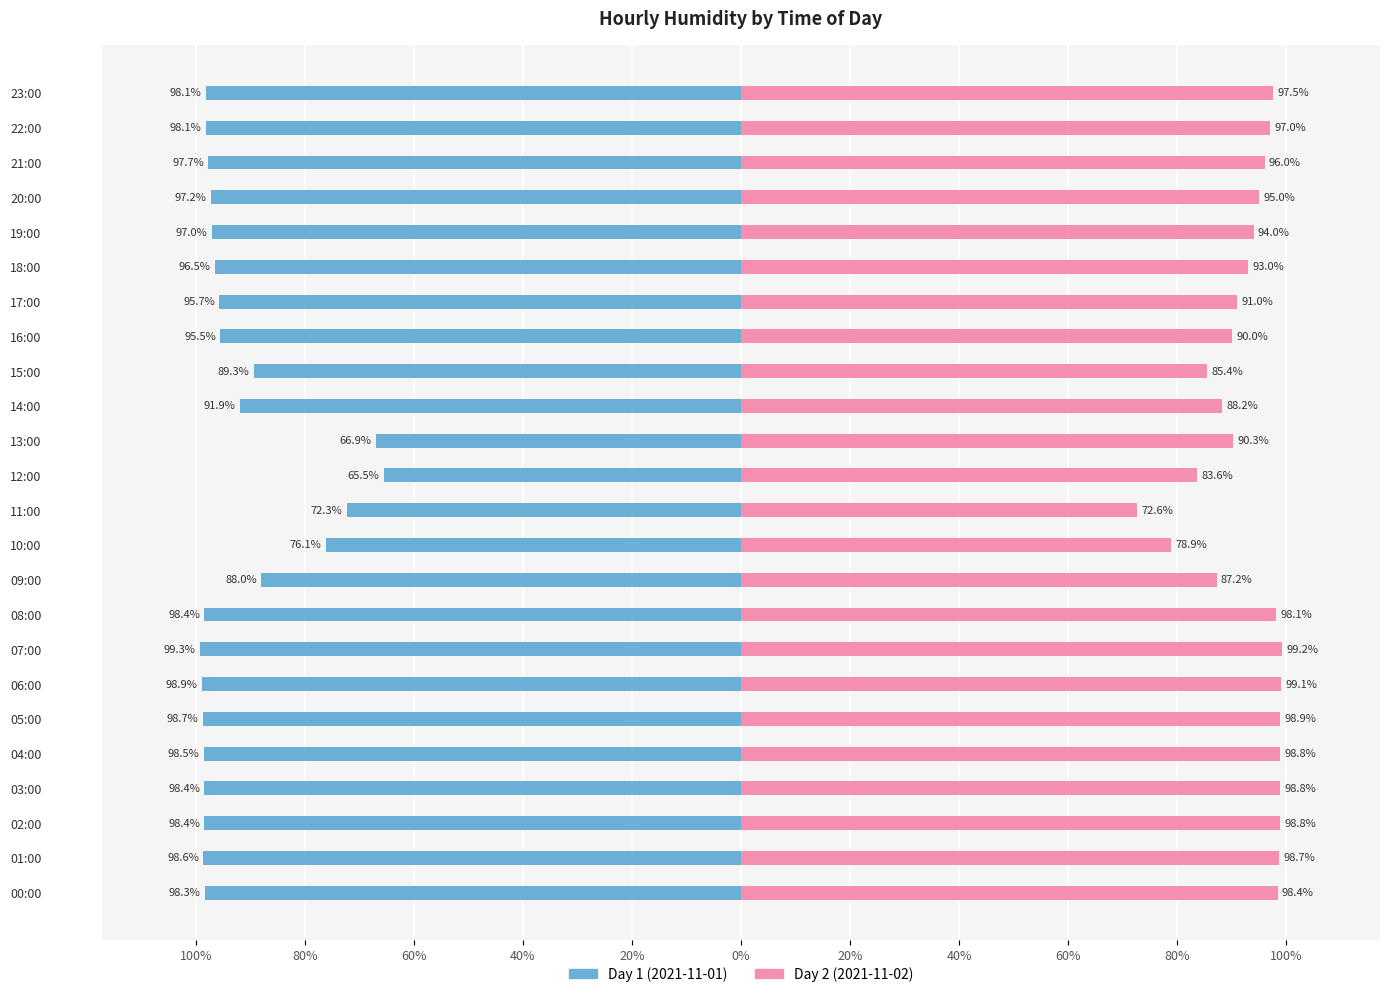

What is the approximate value of Day 2 (2021-11-02) at 21:00?

96.0